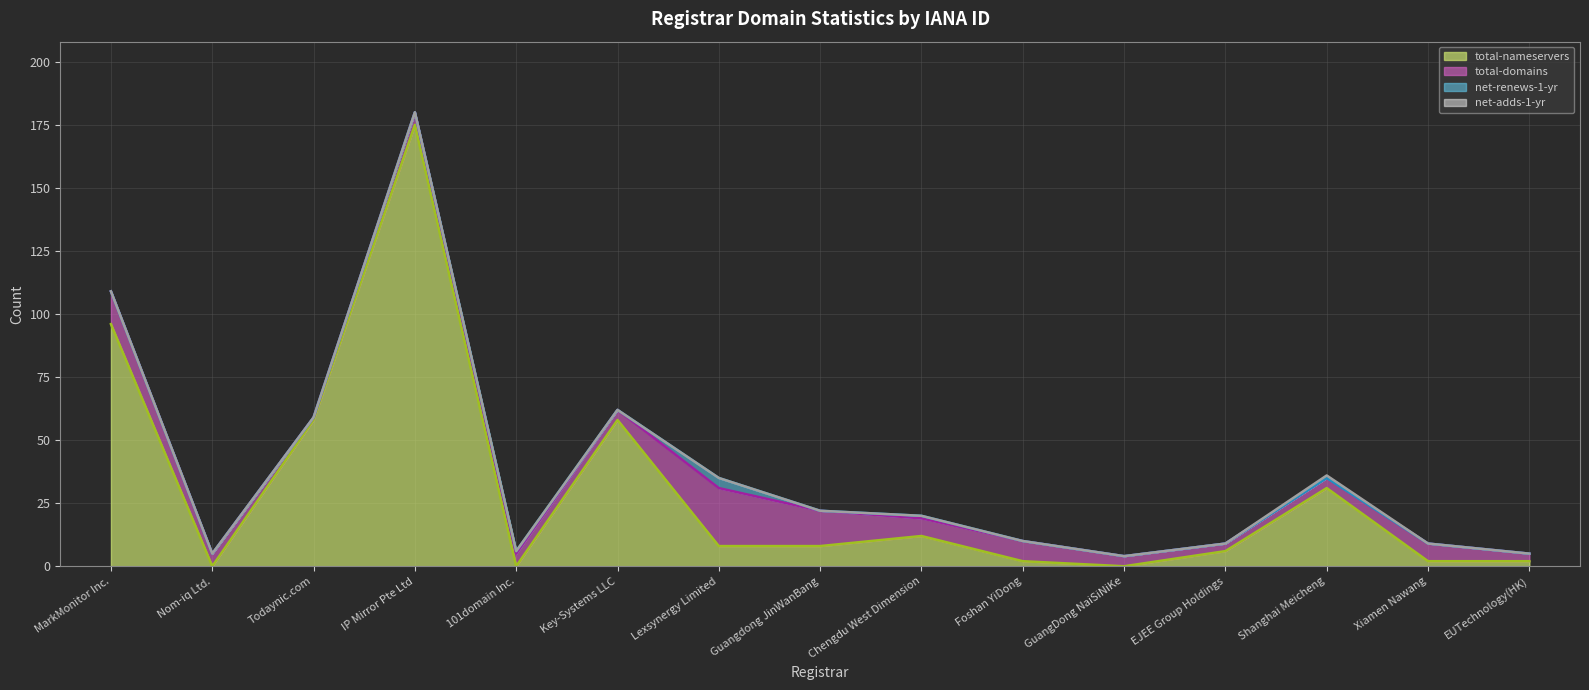

At which label does net-adds-1-yr reach its minimum?

MarkMonitor Inc.